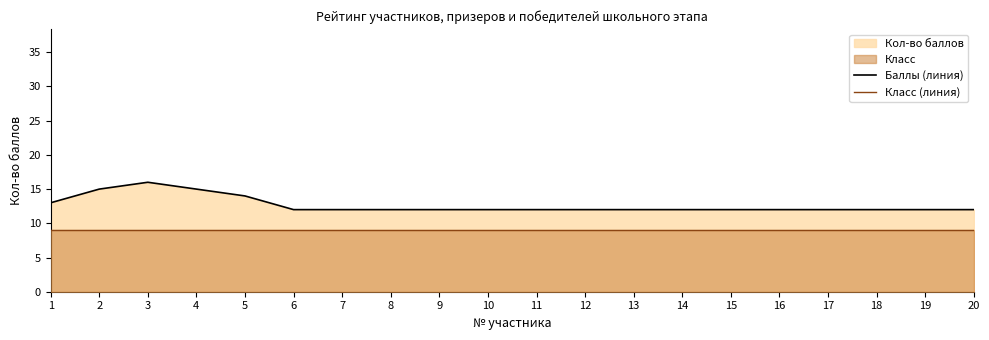

What is the smallest value displayed?

9